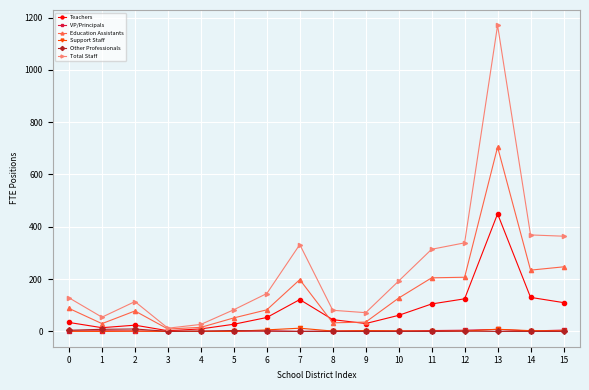

What is the difference between the maximum and minimum values in the Support Staff series?

12.3